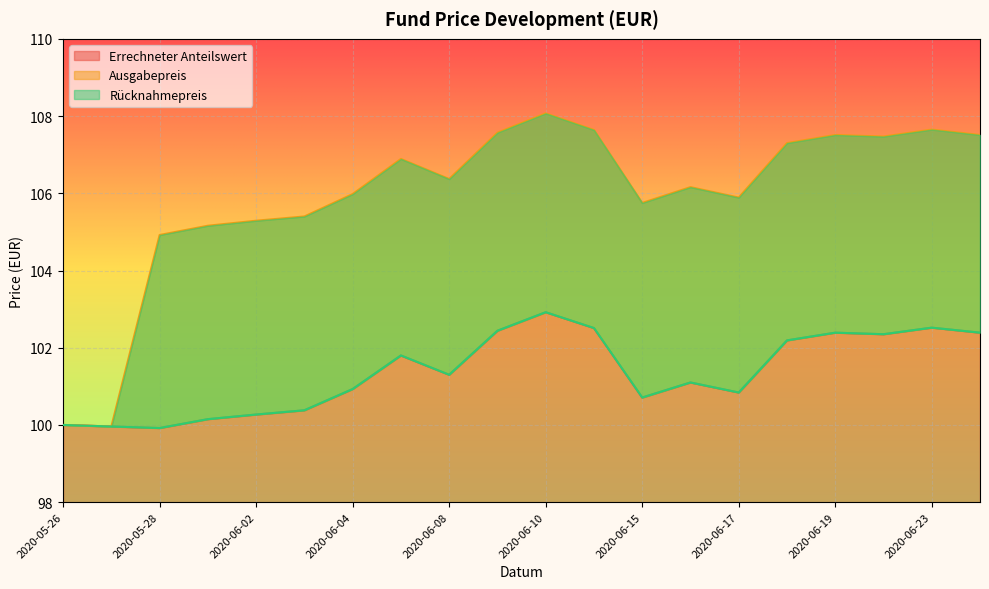

True or false: Errechneter Anteilswert and Rücknahmepreis cross at least once.

False